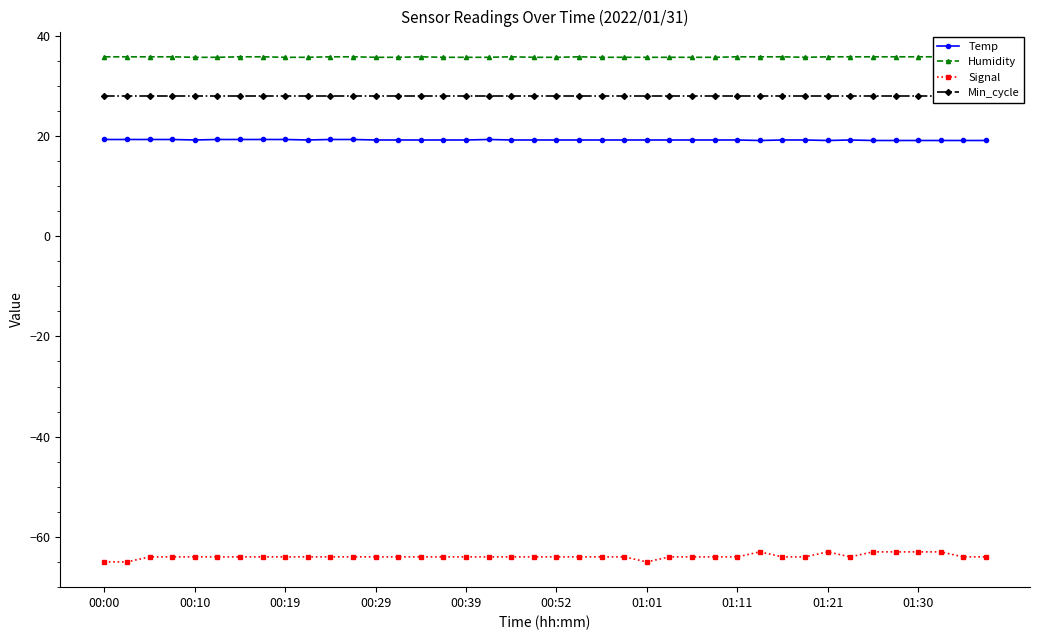

True or false: Humidity and Min_cycle intersect in this chart.

False